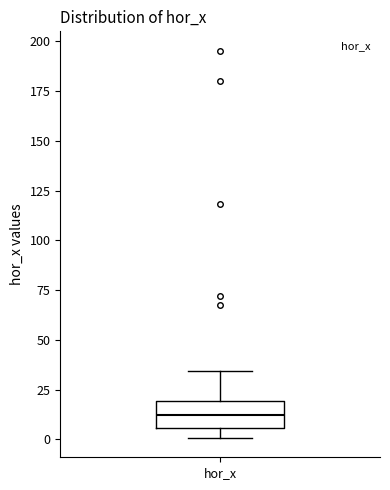

Transcribe this box plot: give where the median line is, the range the box spans, and where the two whiskers end, as read against the y-axis. The values are not printed on the chart, so give them approximately, as read against the axis.

median 10, box 5 to 20, whiskers 0 to 35